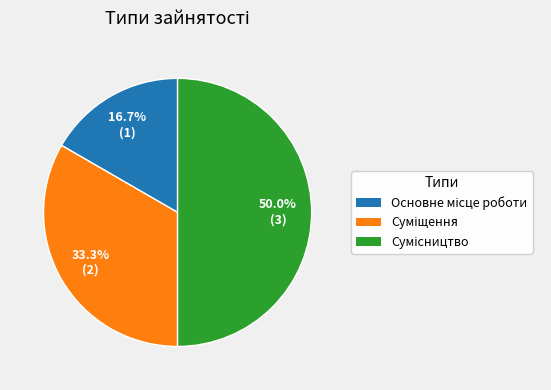

Count the number of slices in the pie.

3